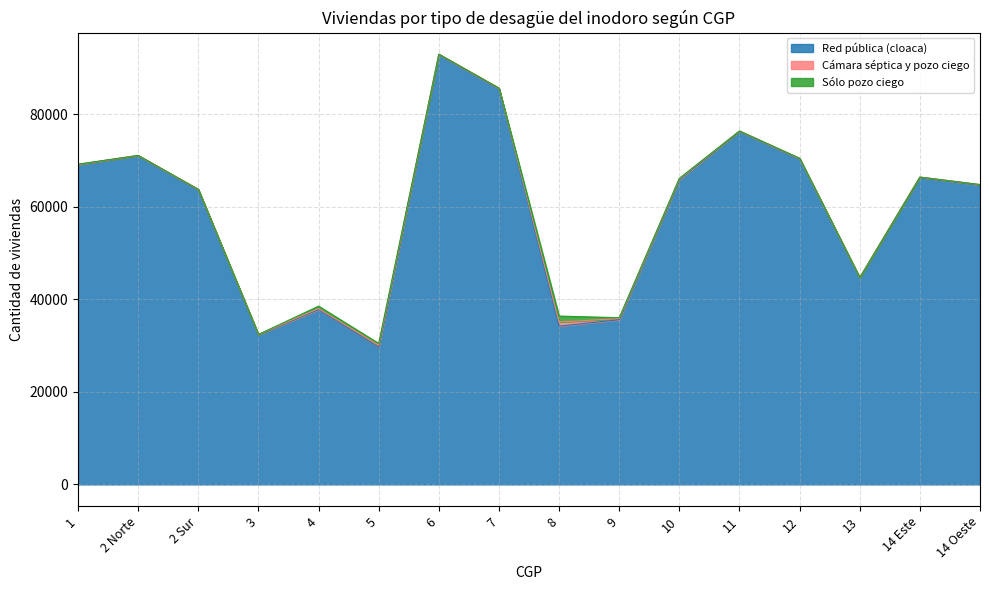

At how many categories does at least one series exceed 12618?

16